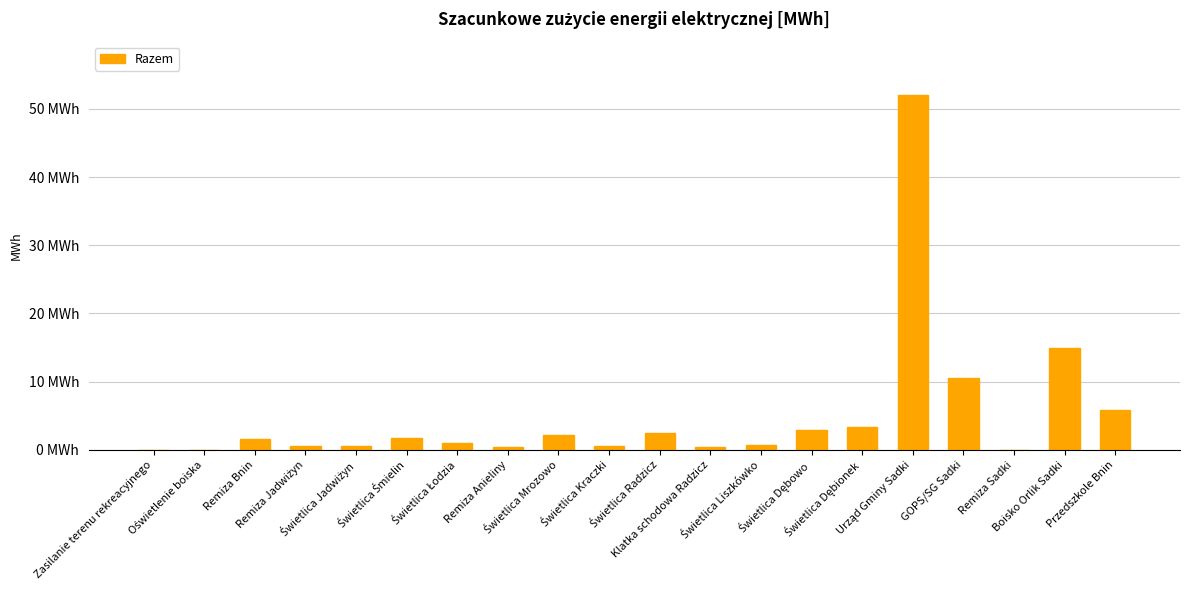

What value does the data have at Urząd Gminy Sadki?

52.1